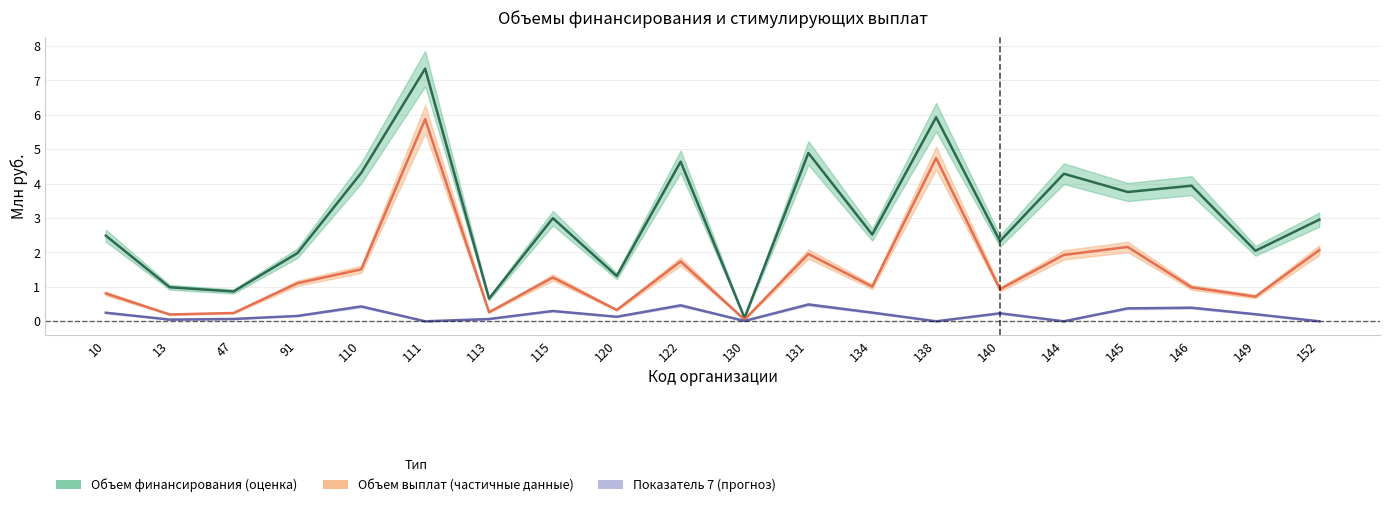

The value of Объем финансирования at 144 is 6.9. True or false?

False